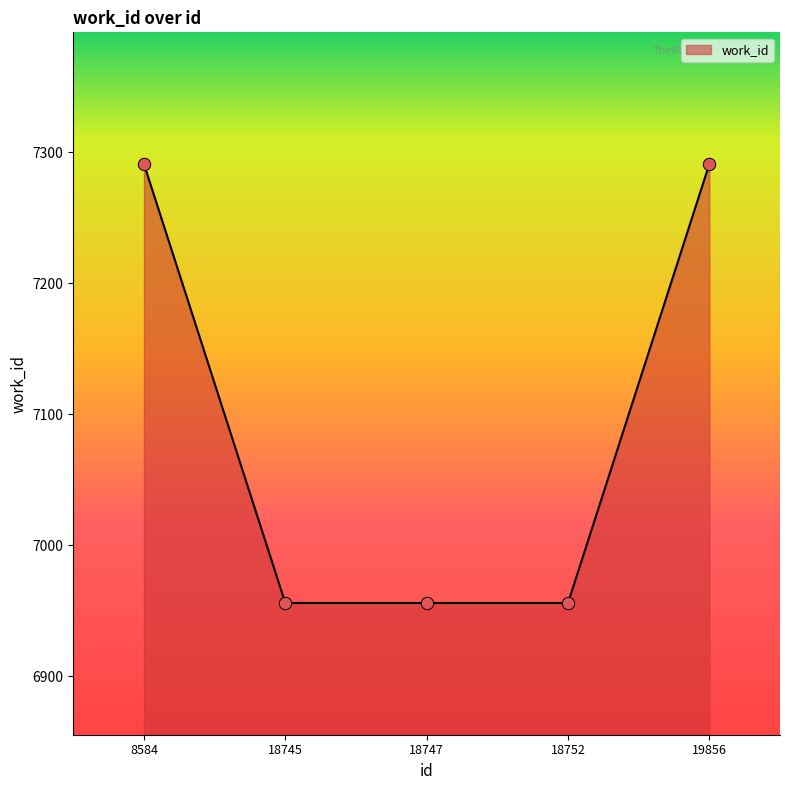

What is the ratio of the value at 18745 to the value at 8584?

1.0